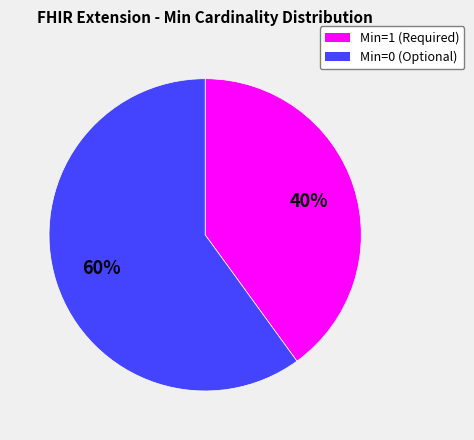

True or false: Min=0 (Optional) accounts for 72% of the total.

False